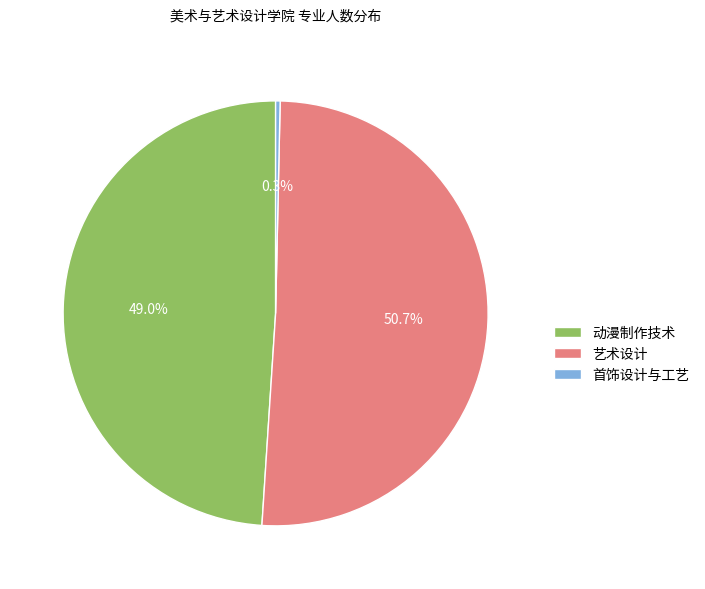

Which has a higher value, 动漫制作技术 or 艺术设计?

艺术设计